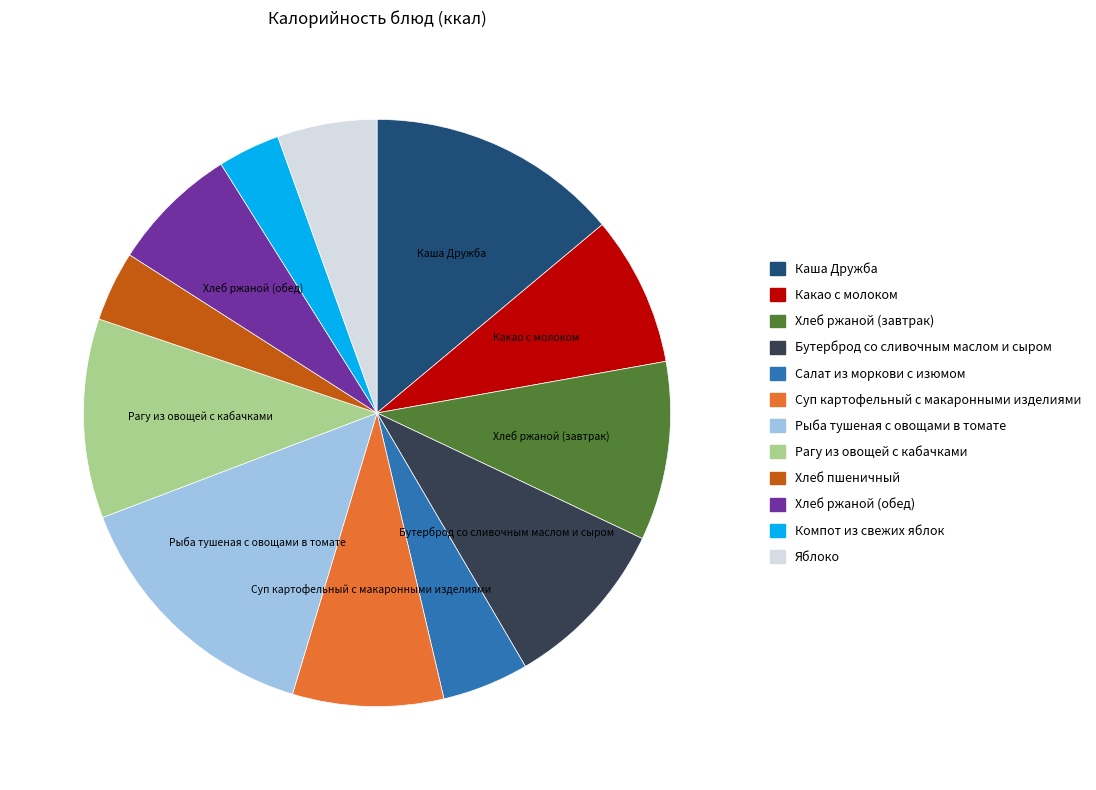

The Рагу из овощей с кабачками slice represents 11% of the pie. True or false?

True